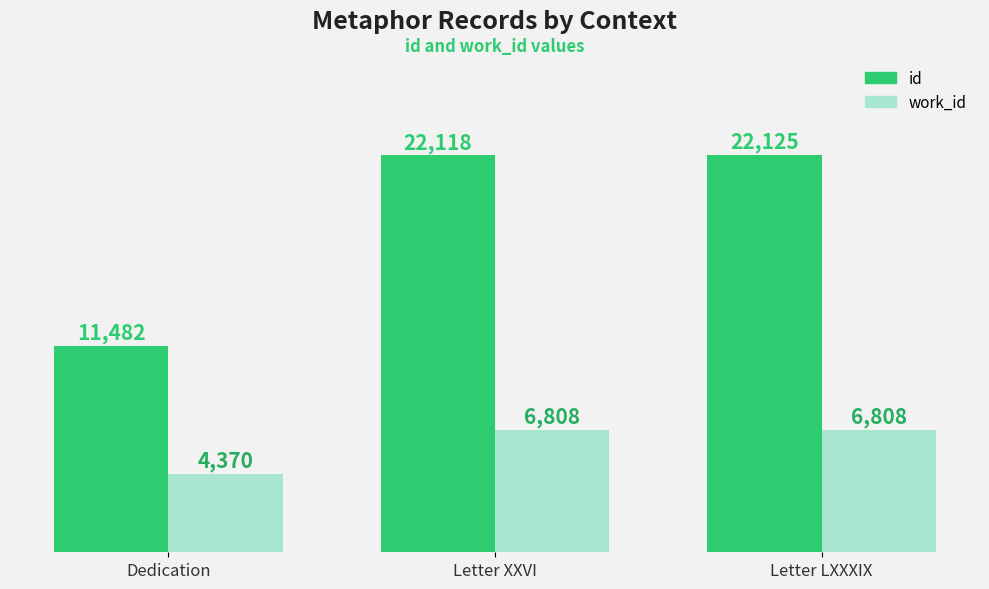

At how many categories does at least one series exceed 7423?

3